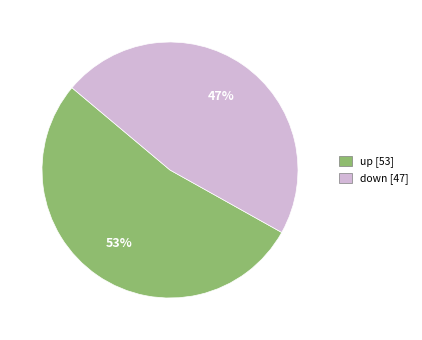

What is the largest slice in the pie chart?

up